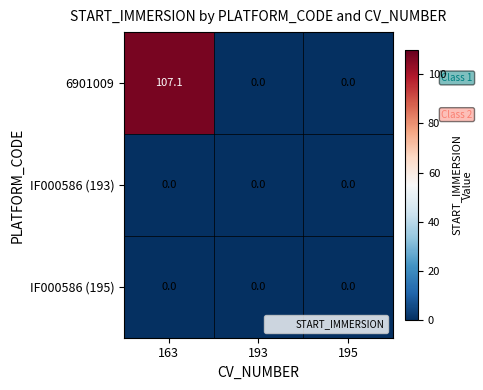

What is the maximum value shown in the chart?

107.1